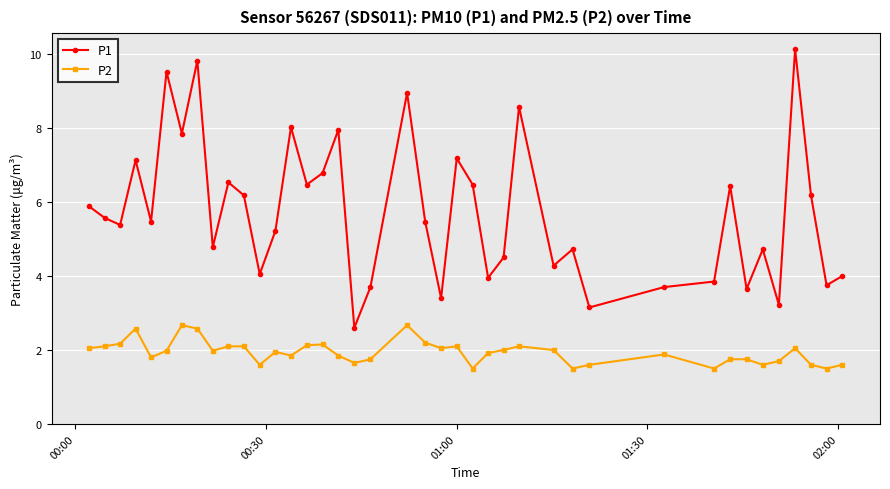

What are all the series names shown in the legend?

P1, P2